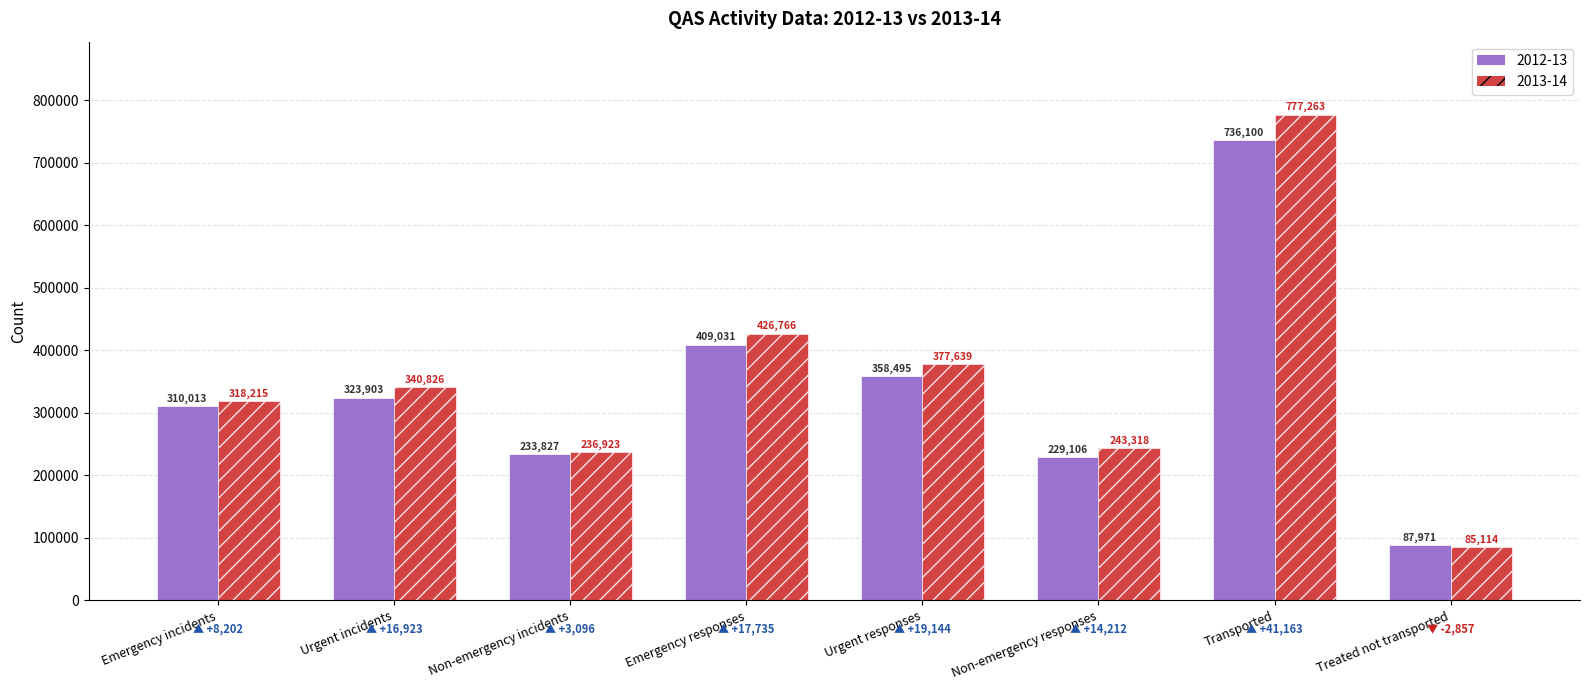

Does the chart contain stacked bars?

No